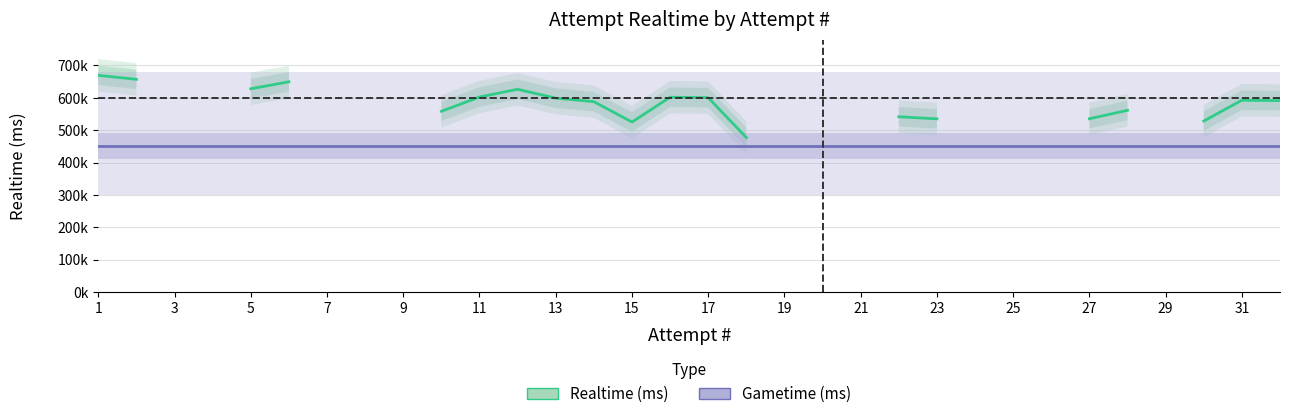

In Realtime (ms), how many points are higher than both neighbors (excluding endpoints)?

3